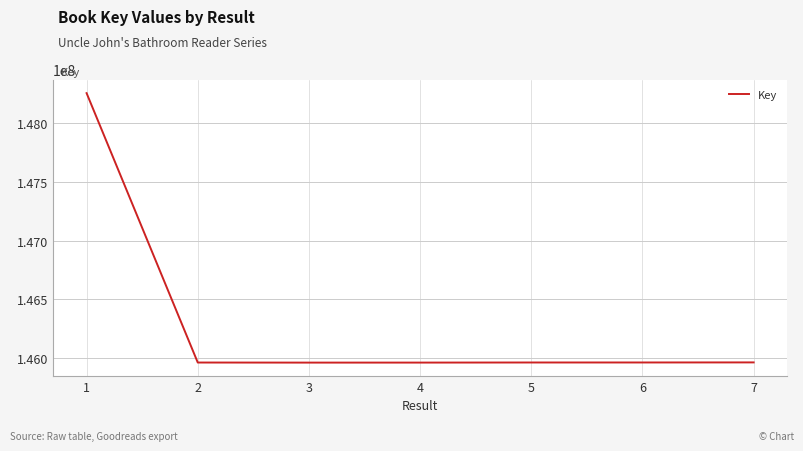

What is the maximum value shown in the chart?

148253597